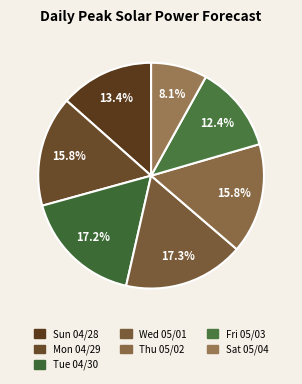

What portion of the pie excludes Thu 05/02?

84.2%